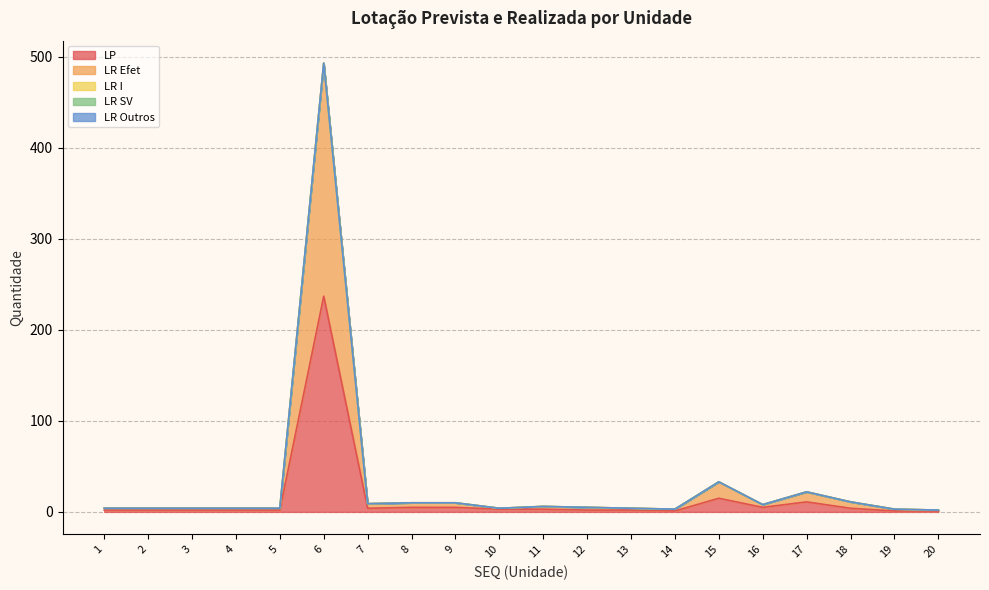

How many data points in LP are less than 3?

10